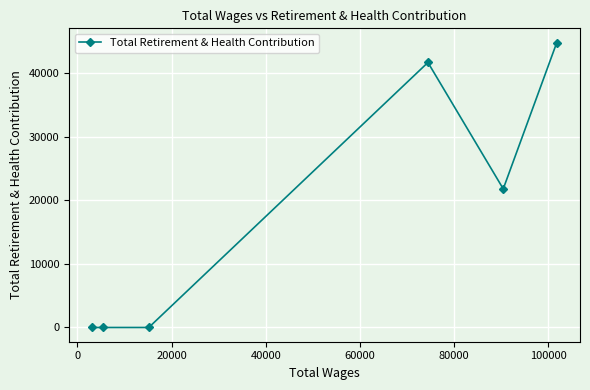

Reading left to right, extract all data points from this chart.

0	0	0	41682	21803	44812